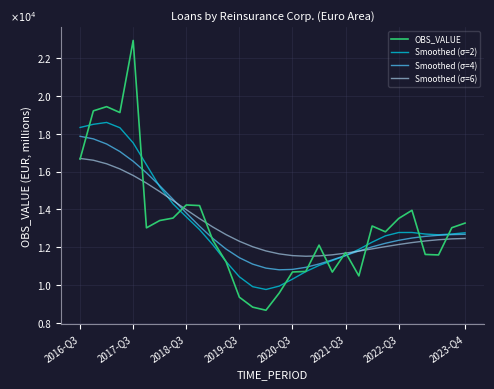

Does the chart have visible grid lines?

Yes